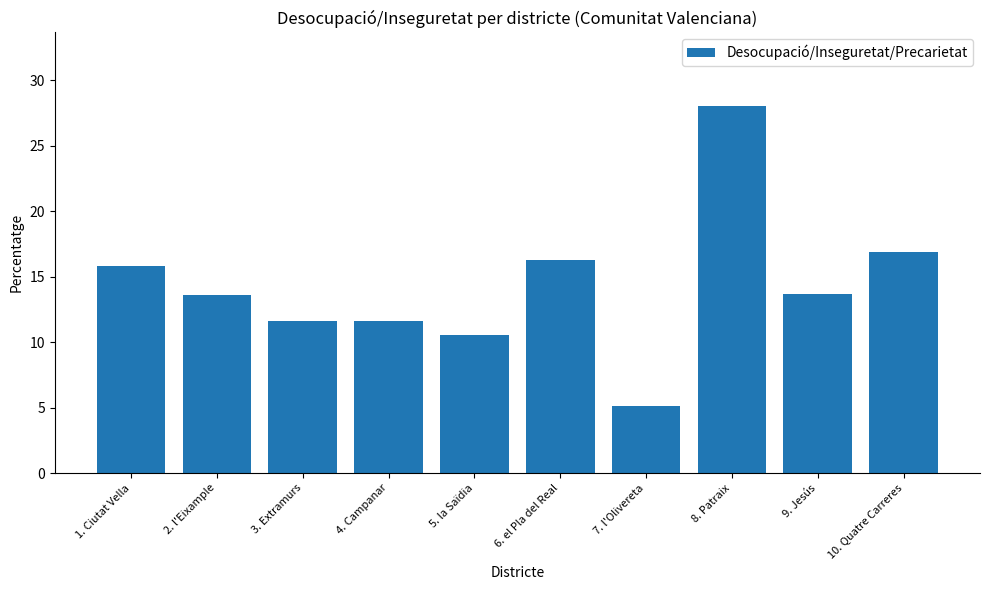

Count the number of data series in this chart.

1